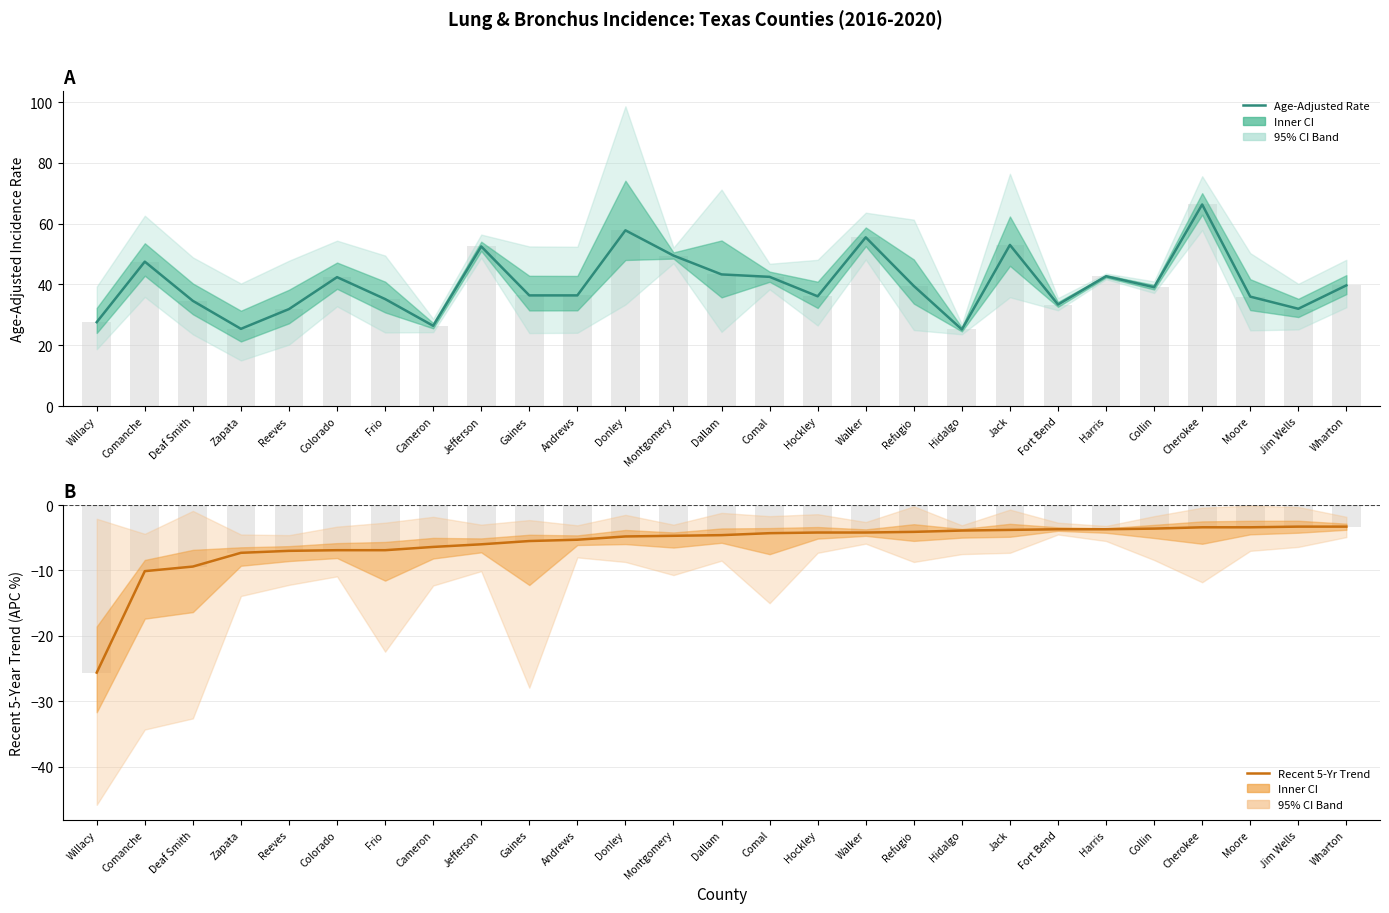

What value does the Recent 5-Yr Trend (APC%) series have at Cherokee?

-3.4